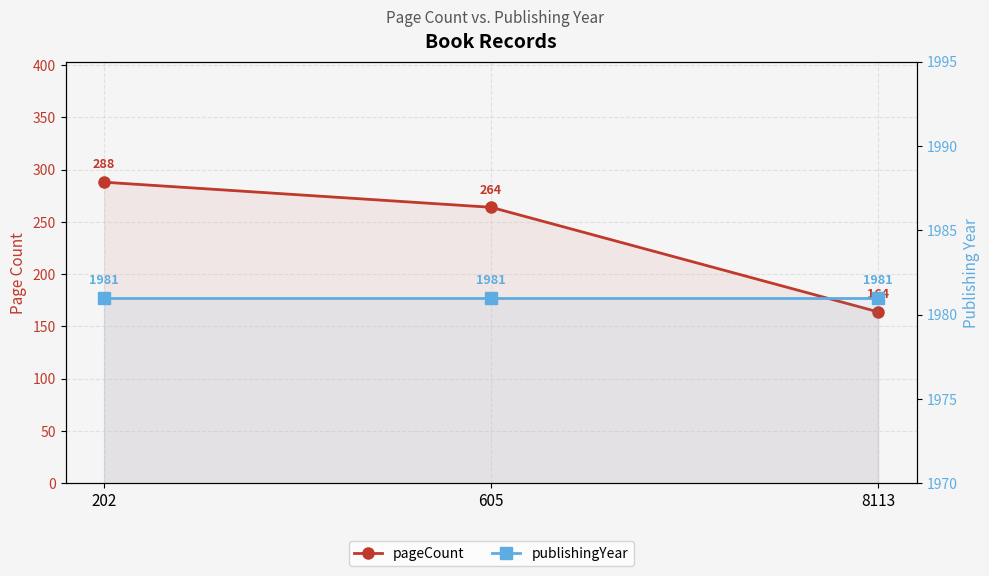

Rank the series at 605 from highest to lowest value.

publishingYear, pageCount